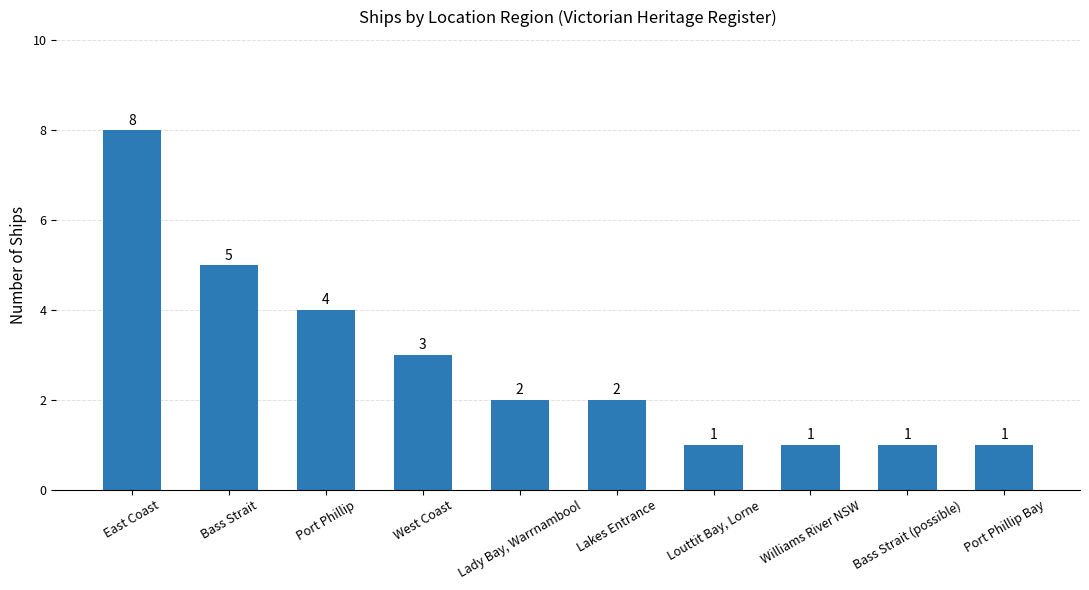

Reading left to right, what are all the values shown in this chart?

8	5	4	3	2	2	1	1	1	1